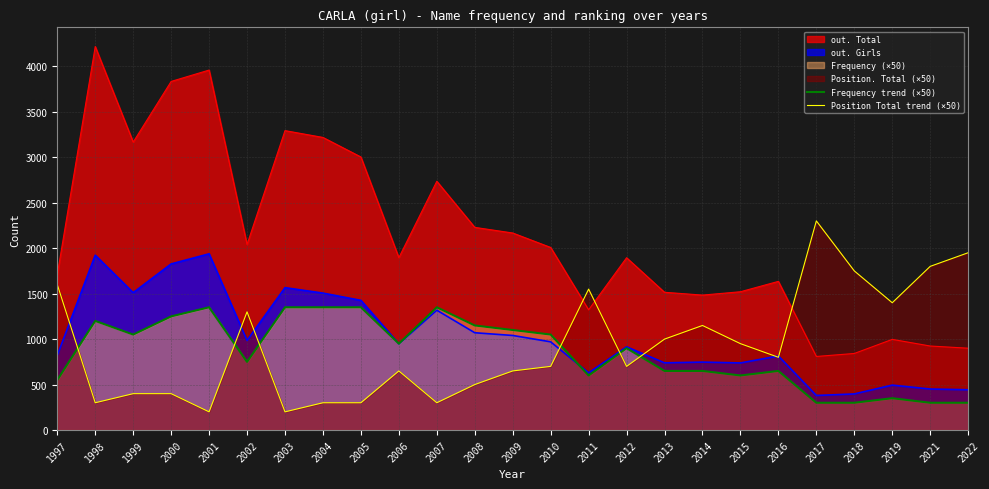

True or false: Frequency trend (×50) and Position Total trend (×50) intersect in this chart.

True